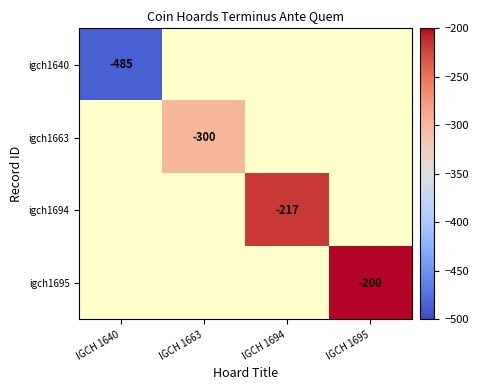

The value of igch1640 at IGCH 1640 is -485.0. True or false?

True